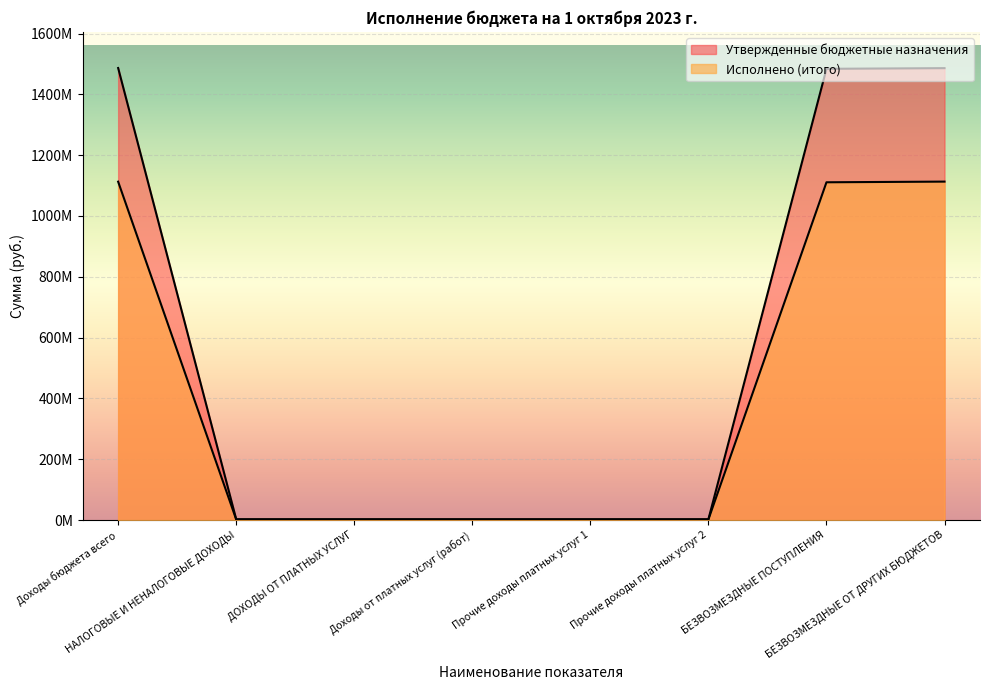

How many categories are shown in the chart?

8